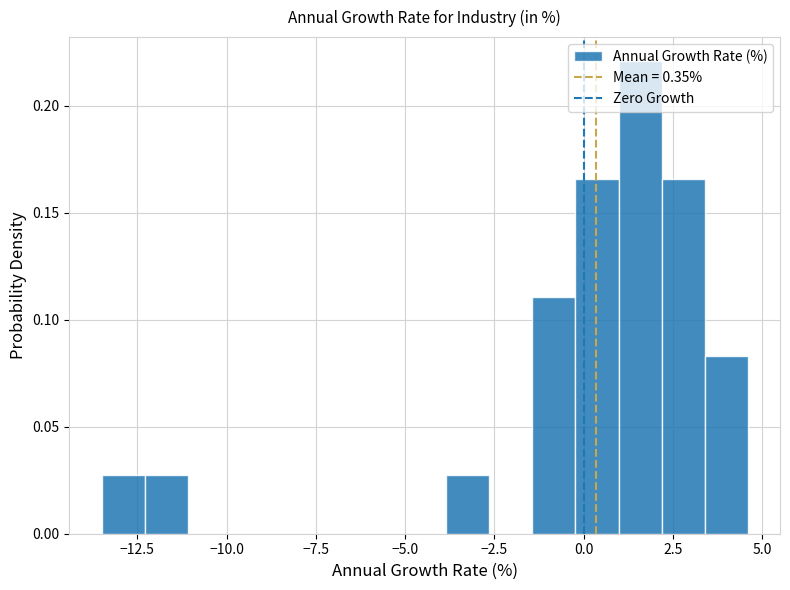

Around what value on the x-axis is the tallest bar? Give the approximate position of its centre, as read against the axis.

1.5